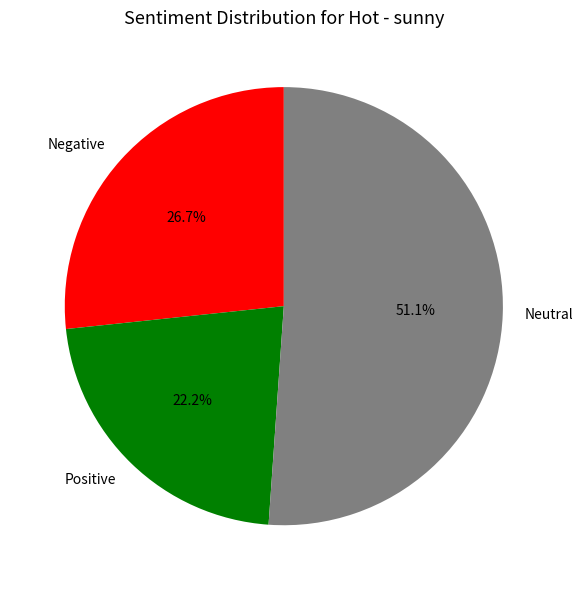

What is the ratio of the value at Negative to the value at Neutral?

0.5